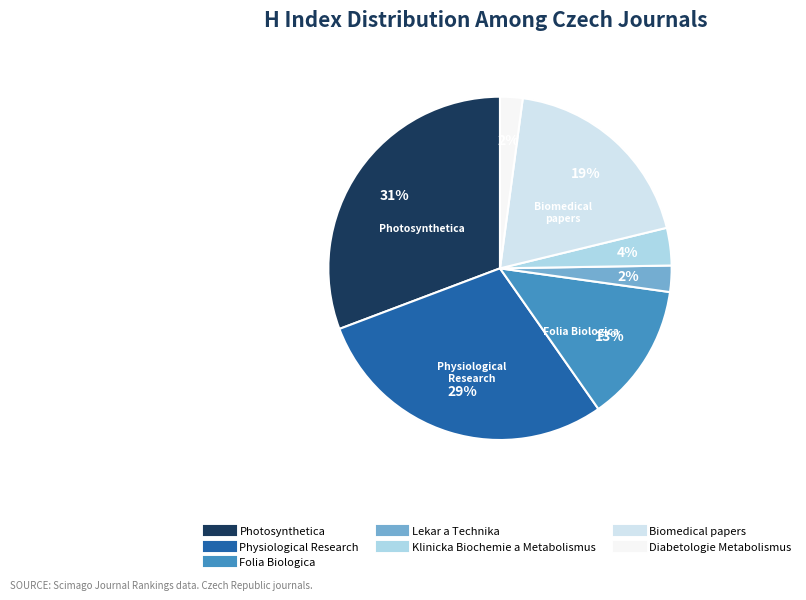

Count the number of slices in the pie.

7